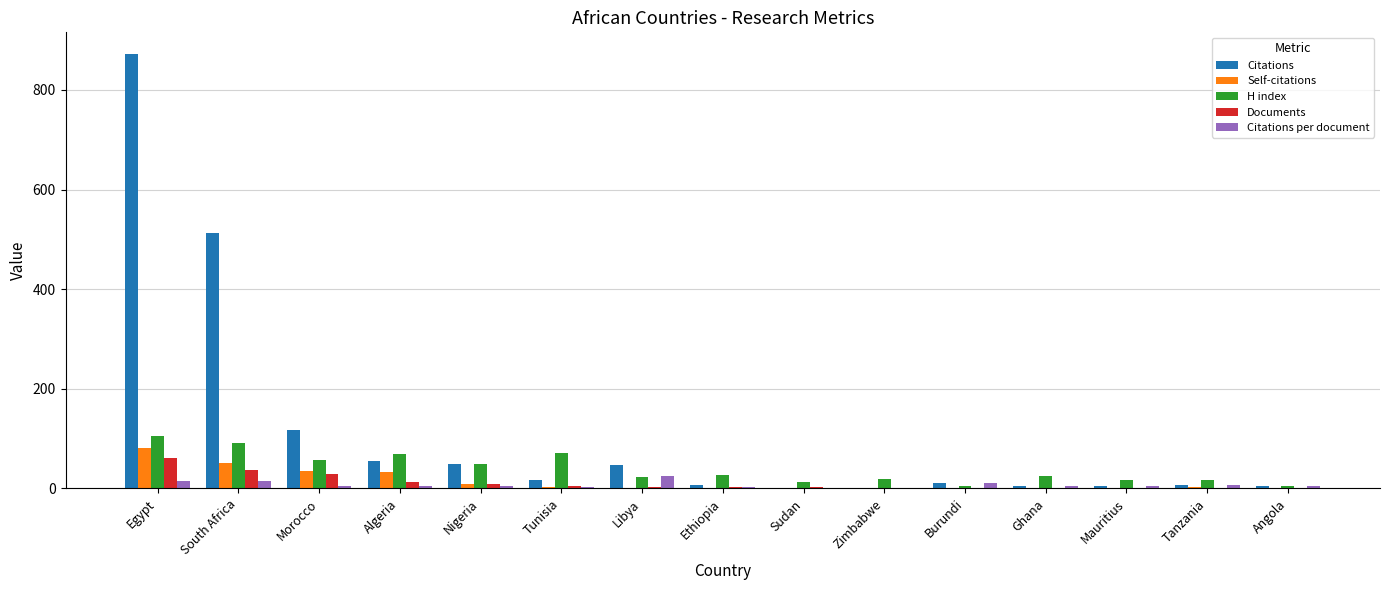

Is the value of H index at Sudan greater than the value of Documents at Mauritius?

Yes